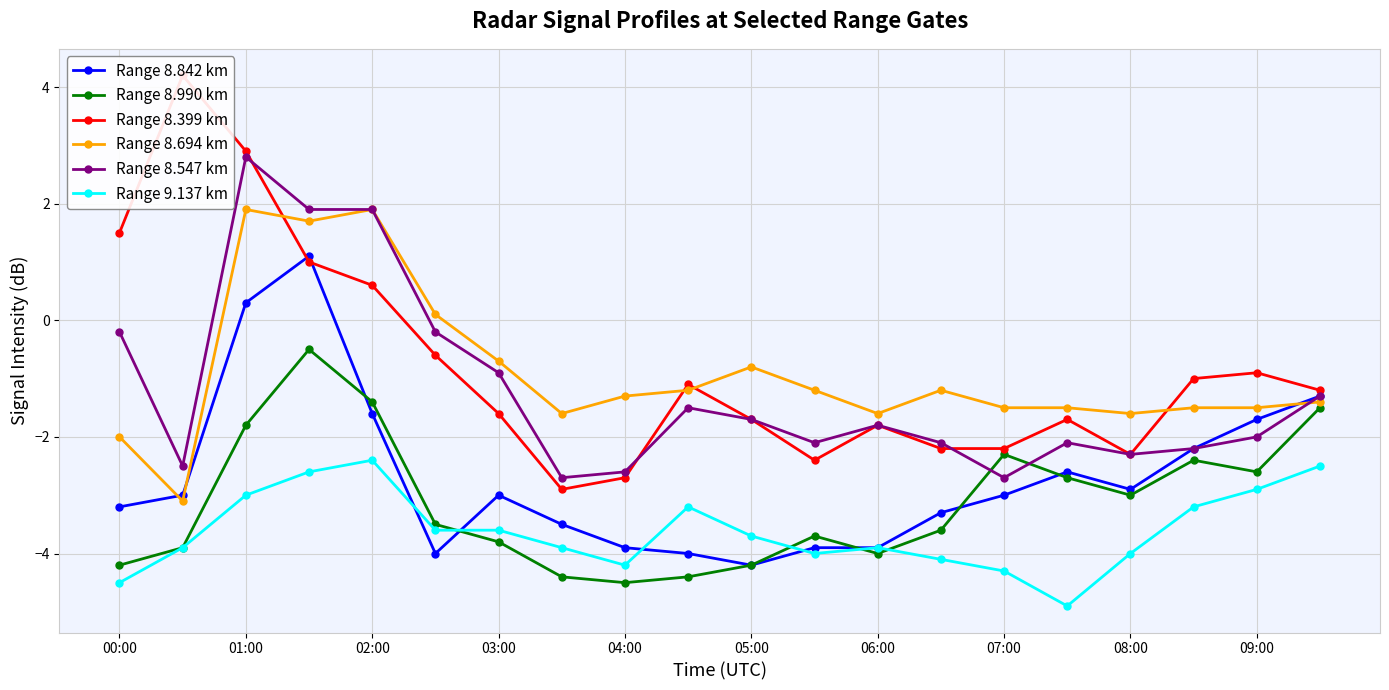

What is the value of the Range 8.842 km point at the 4th from the left?

1.1